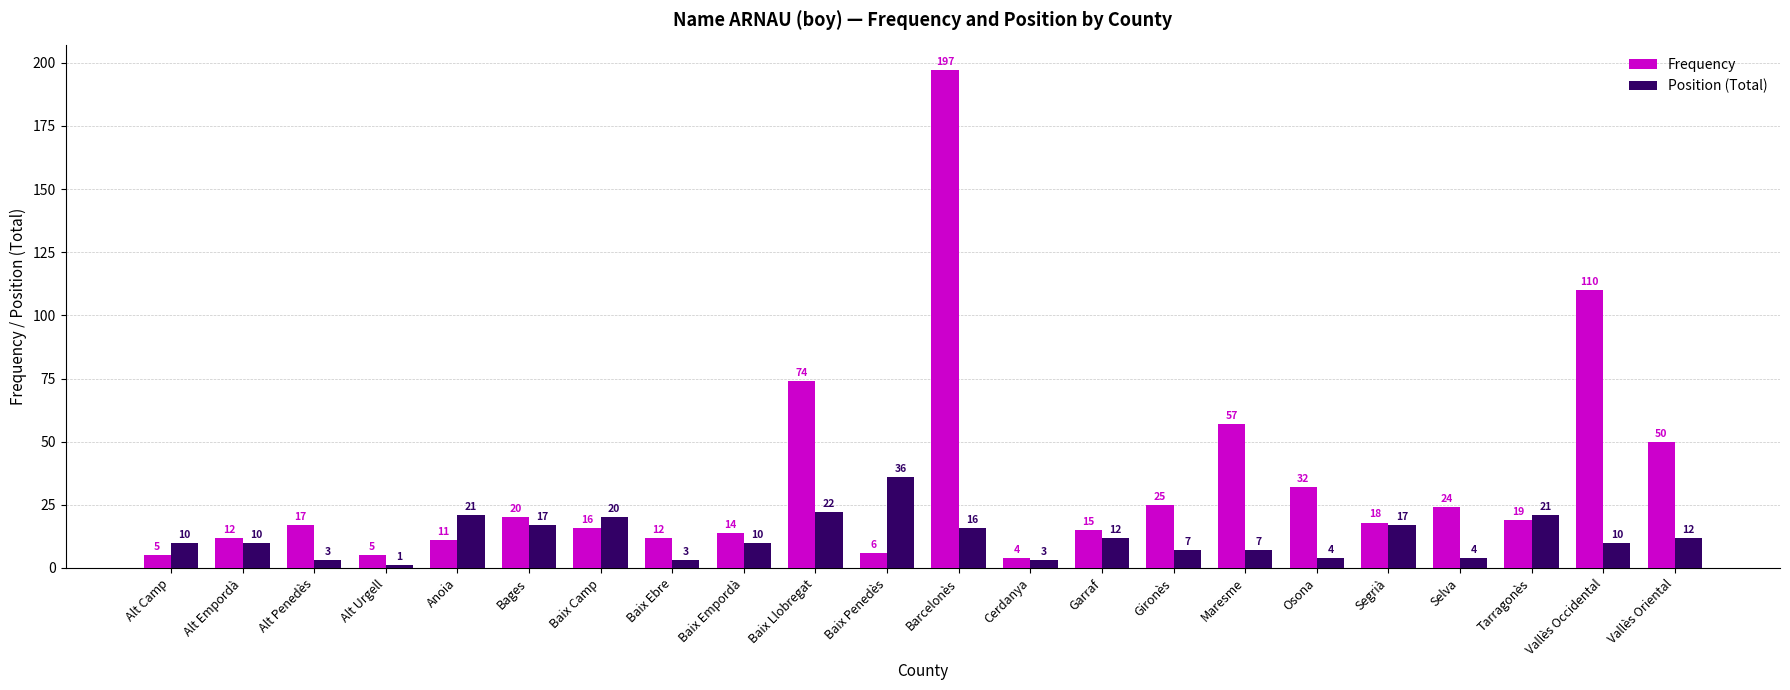

How many groups of bars are there?

22